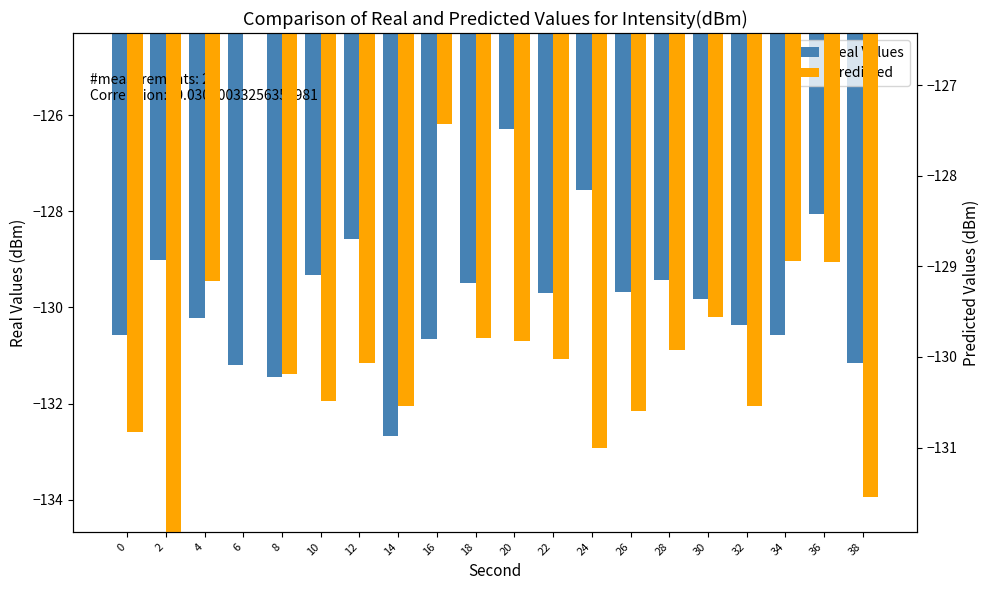

The value of Predicted at 8 is -130.2. True or false?

True